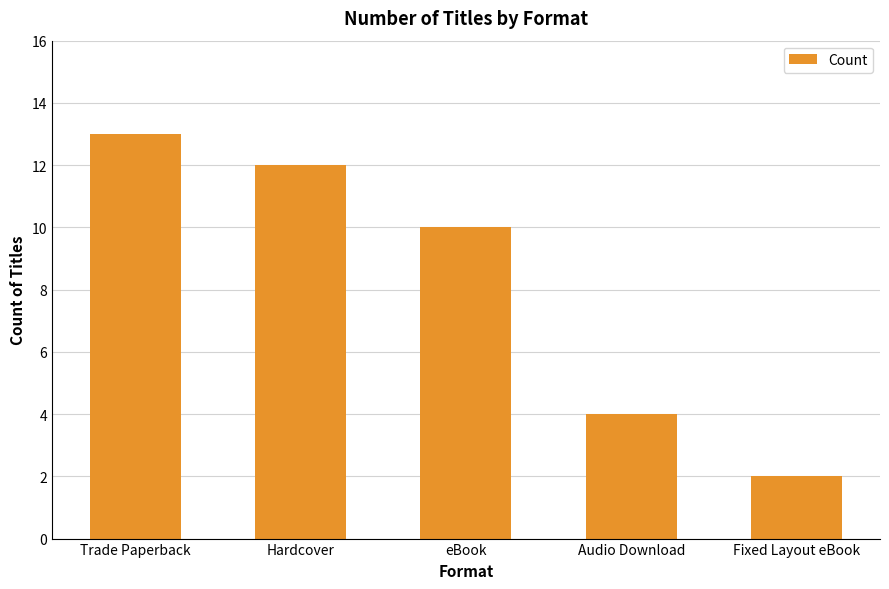

Count the number of categories in the chart.

5